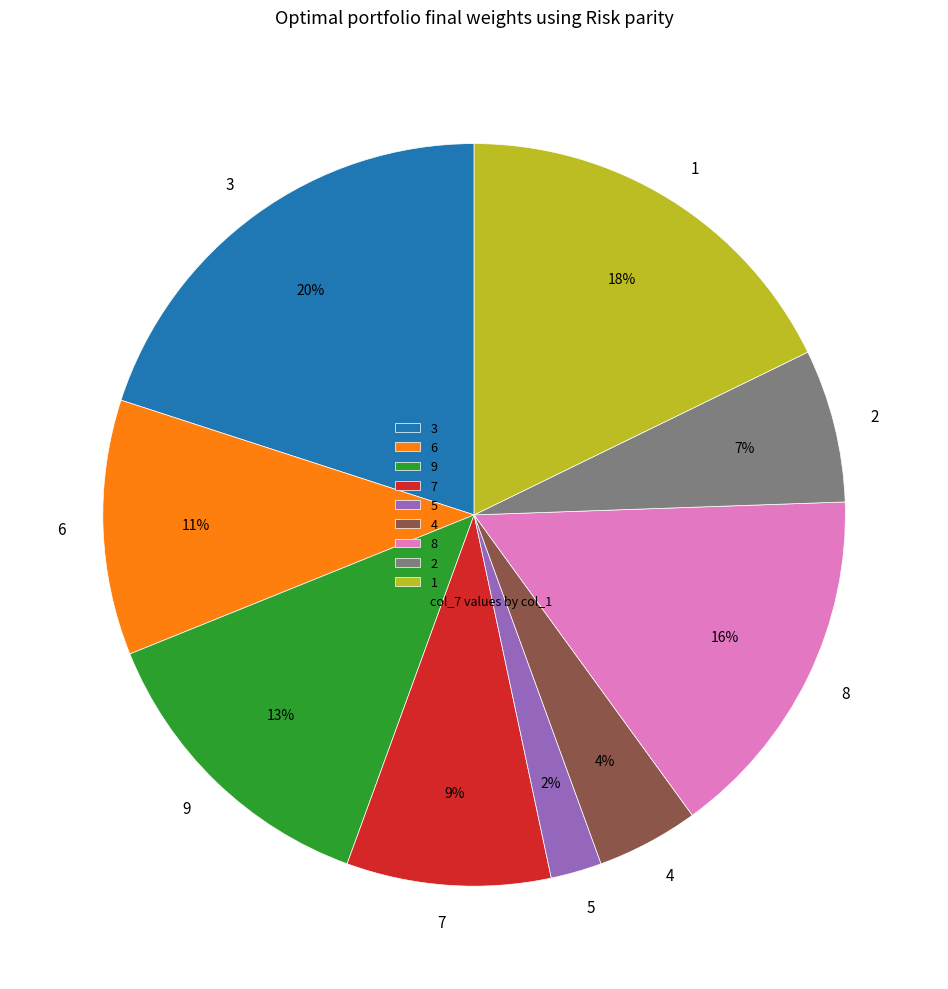

Which slice is the smallest?

5